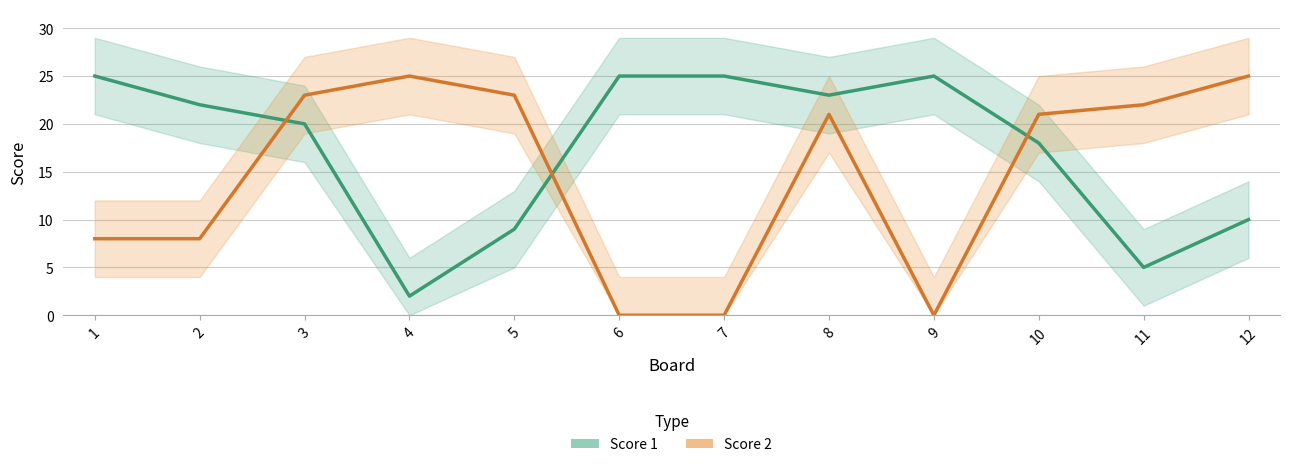

What is the lowest value of the Score 1 series?

2